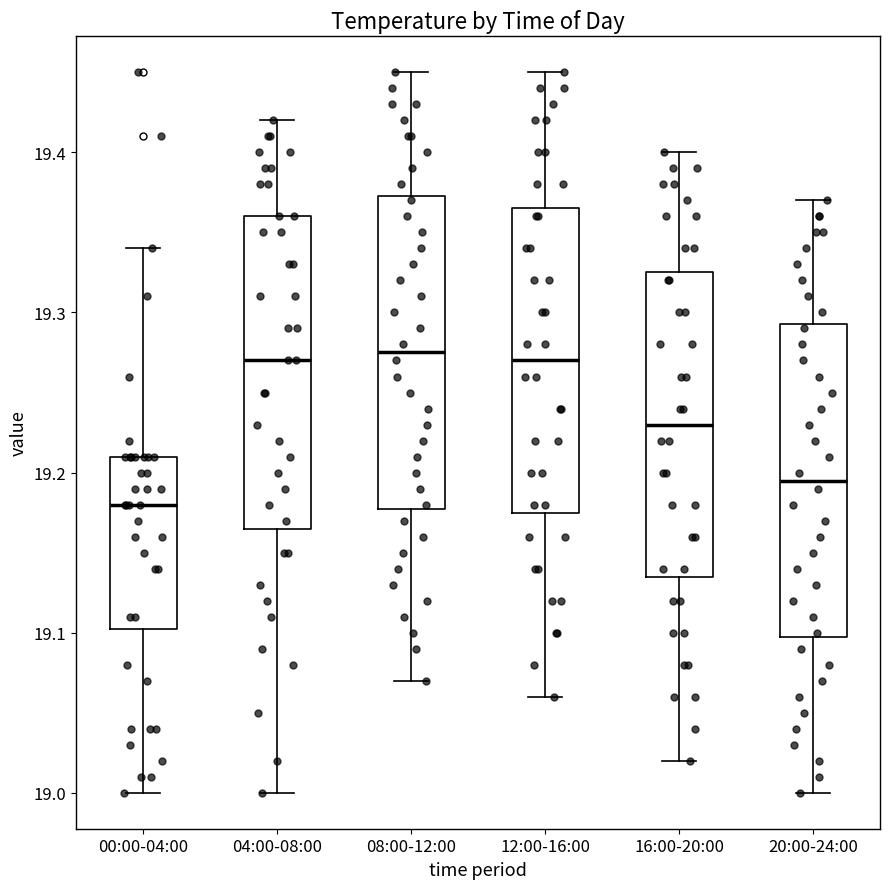

Reading left to right, read every box against the y-axis: the position of its median line, the range the box covers, and the ends of its whiskers. The values are not printed on the chart, so give them approximately, as read against the axis.

00:00-04:00: median 19.18, box 19.10 to 19.21, whiskers 19.00 to 19.34
04:00-08:00: median 19.27, box 19.17 to 19.36, whiskers 19.00 to 19.42
08:00-12:00: median 19.28, box 19.18 to 19.37, whiskers 19.07 to 19.45
12:00-16:00: median 19.27, box 19.18 to 19.37, whiskers 19.06 to 19.45
16:00-20:00: median 19.23, box 19.14 to 19.33, whiskers 19.02 to 19.40
20:00-24:00: median 19.20, box 19.10 to 19.29, whiskers 19.00 to 19.37